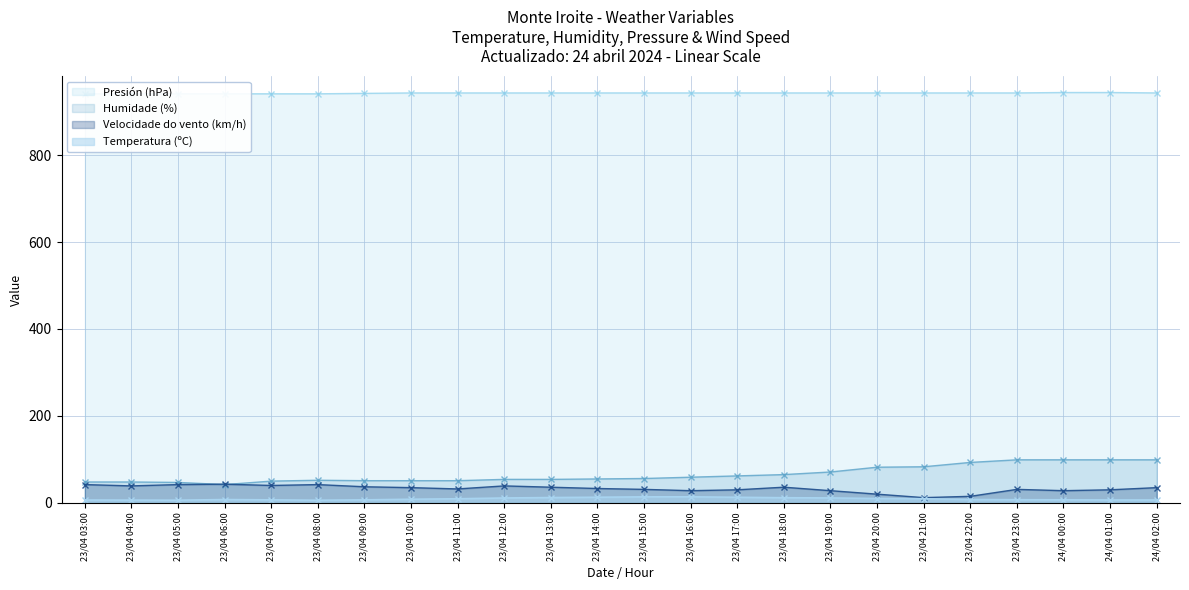

True or false: Temperatura (ºC) and Presión (hPa) cross at least once.

False